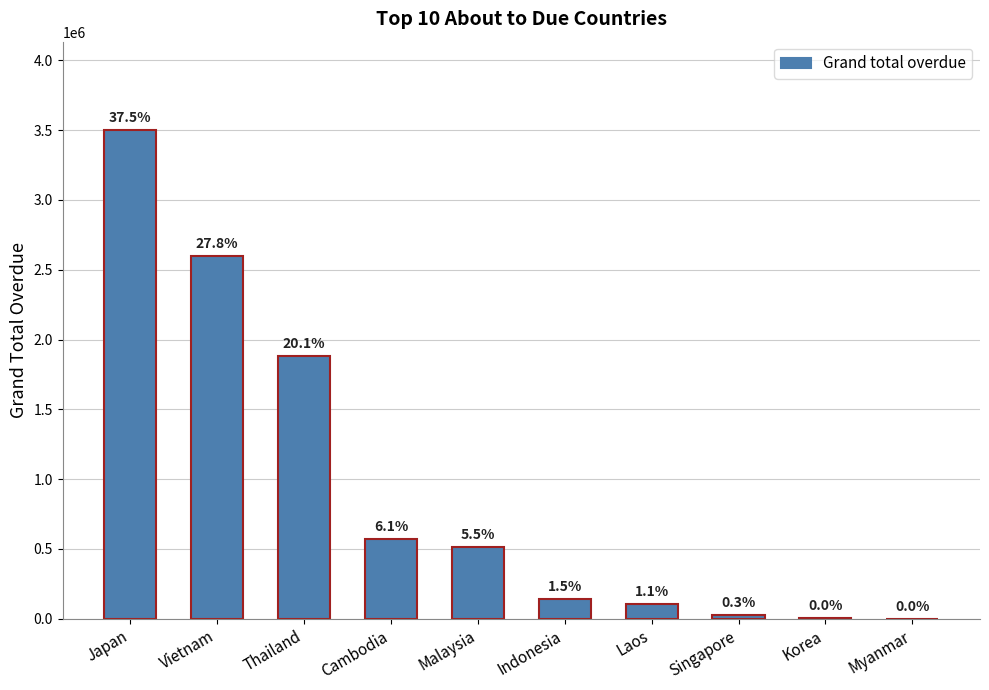

What position from the left is Malaysia?

5